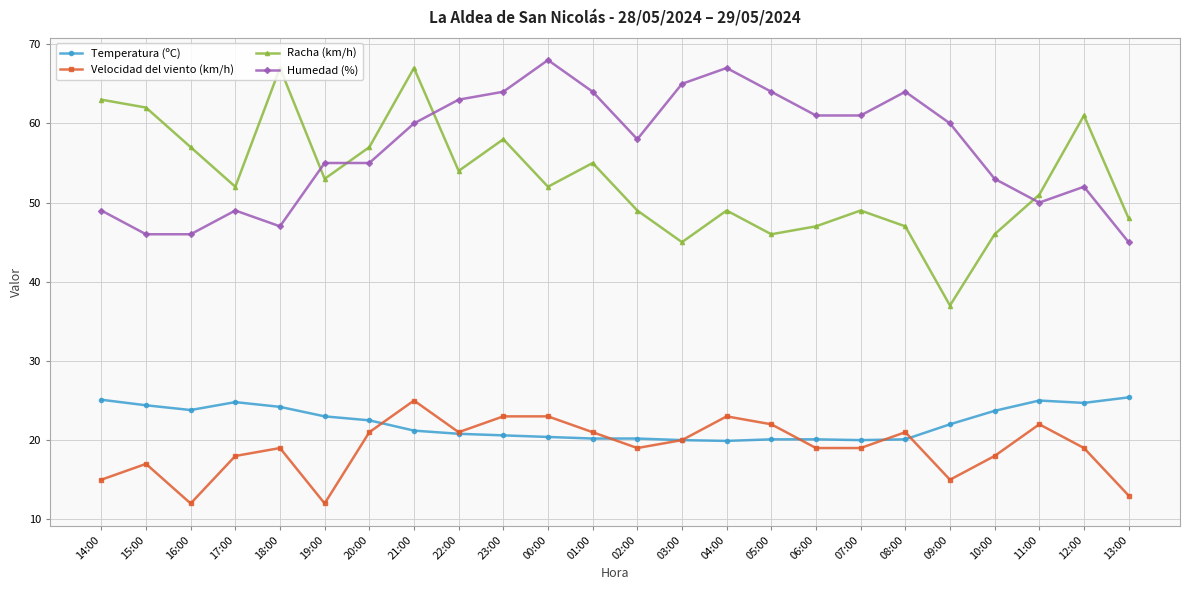

True or false: Humedad (%) and Velocidad del viento (km/h) cross at least once.

False